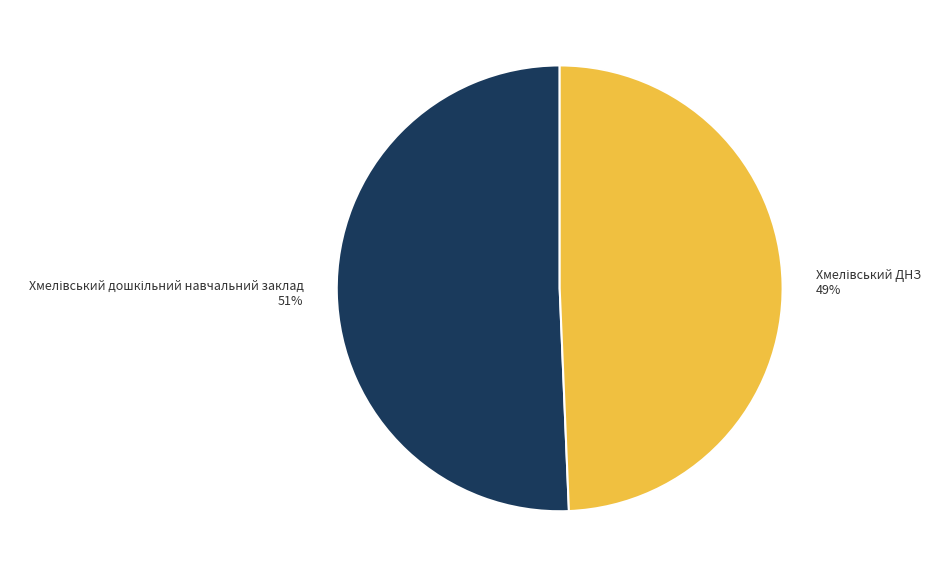

Does any single category account for the majority?

Yes